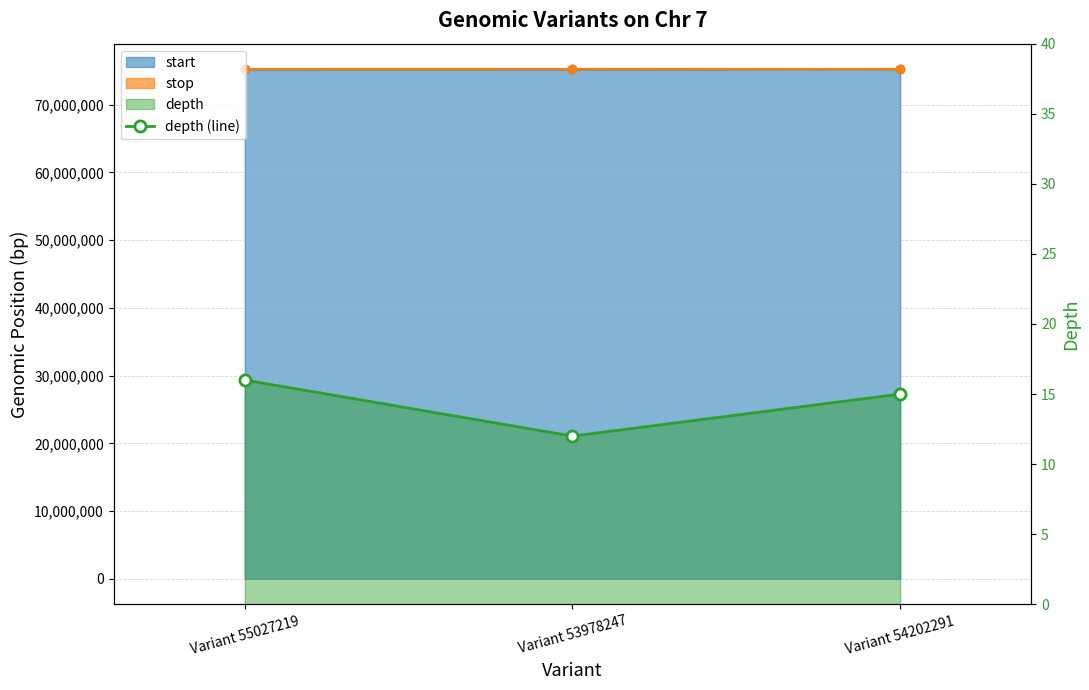

Rank the categories by value from highest to lowest.

Variant 55027219, Variant 54202291, Variant 53978247